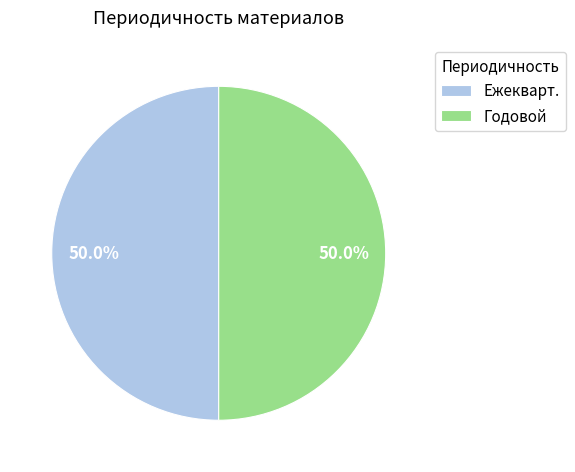

What is the ratio of the value at Годовой to the value at Ежекварт.?

1.0